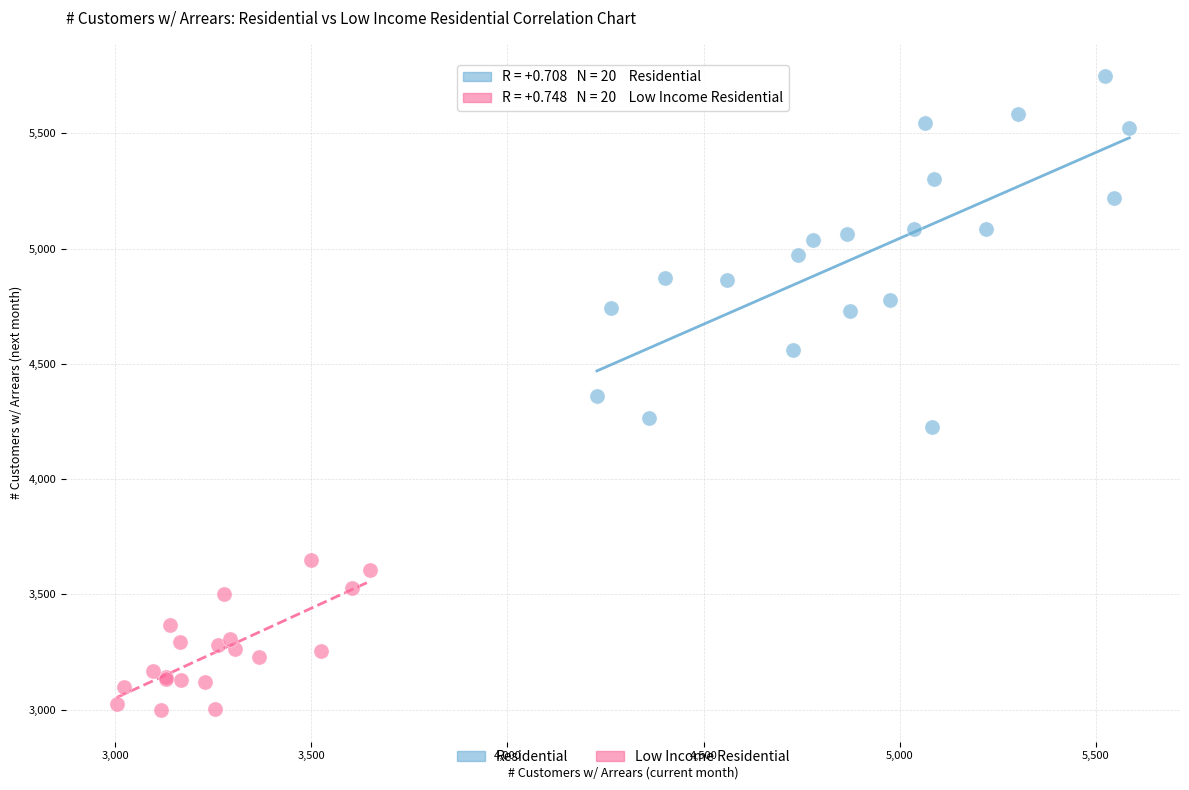

Which series reaches the maximum Y coordinate?

Residential